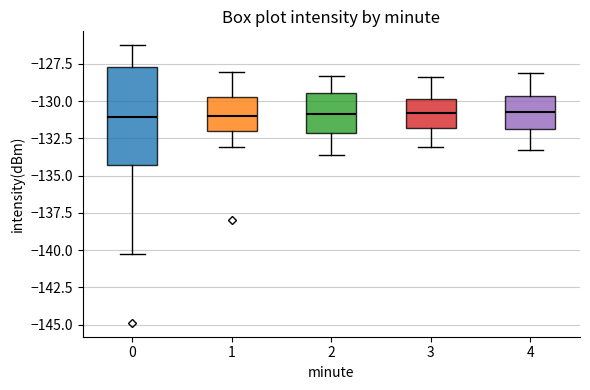

Reading left to right, read every box against the y-axis: the position of its median line, the range the box covers, and the ends of its whiskers. The values are not printed on the chart, so give them approximately, as read against the axis.

0: median -131.0, box -134.5 to -127.5, whiskers -140.5 to -126.0
1: median -131.0, box -132.0 to -129.5, whiskers -133.0 to -128.0
2: median -131.0, box -132.0 to -129.5, whiskers -133.5 to -128.5
3: median -131.0, box -132.0 to -130.0, whiskers -133.0 to -128.5
4: median -130.5, box -132.0 to -129.5, whiskers -133.5 to -128.0